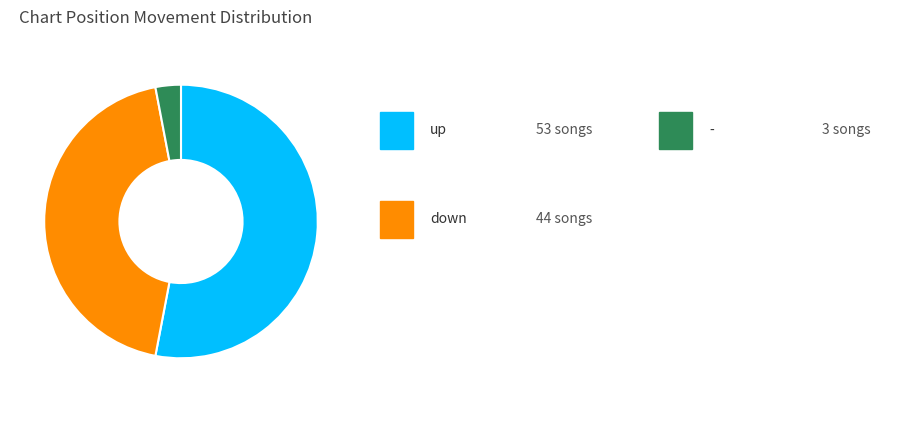

Does any single category account for the majority?

Yes